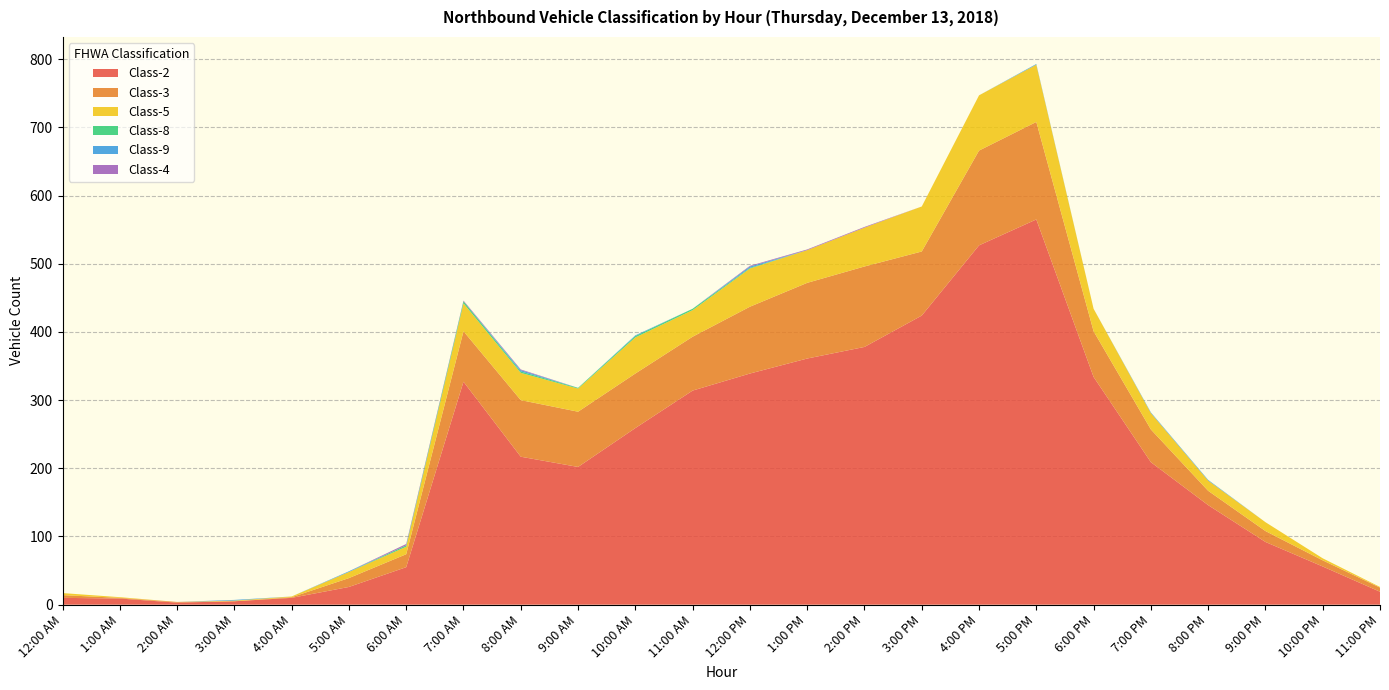

How many interior local peaks does the Class-5 series have?

4